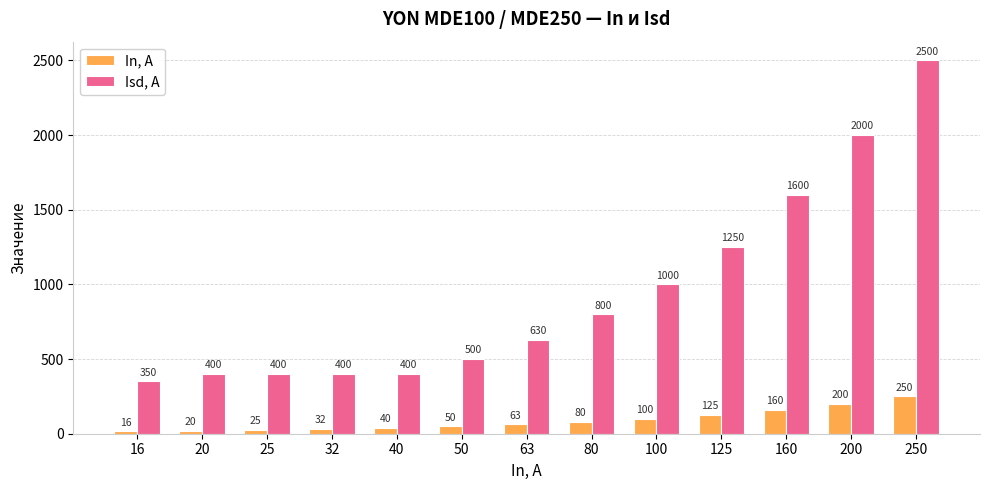

Is it true that Isd, А equals 417 at 80?

False